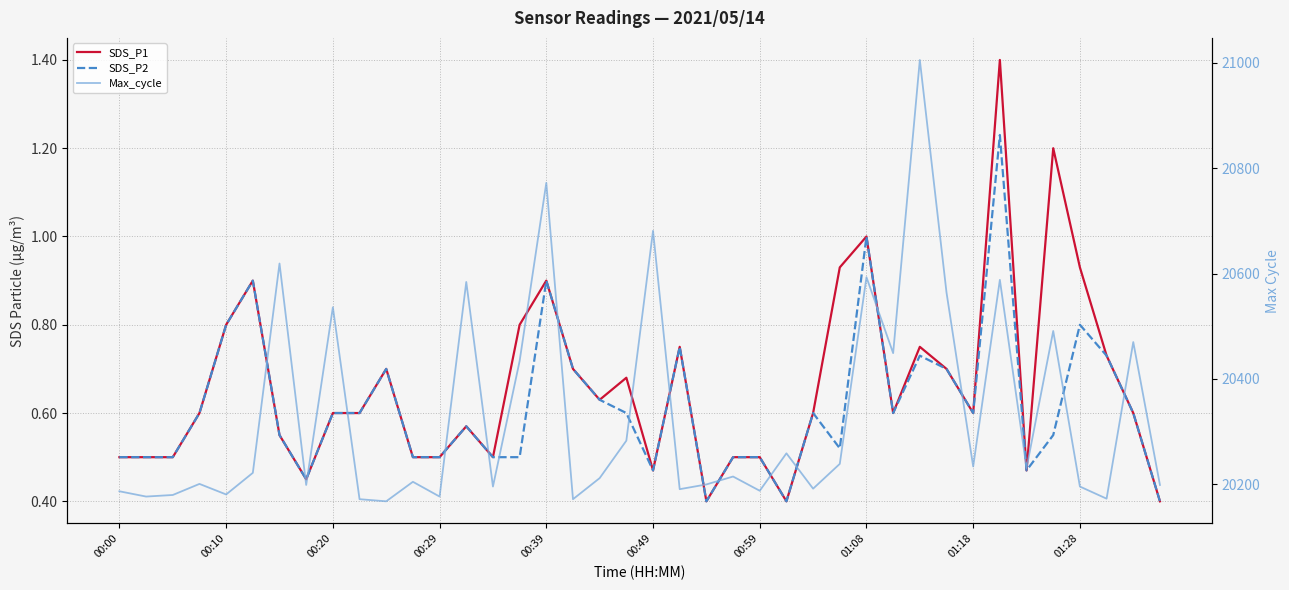

What is the smallest value displayed?

0.4